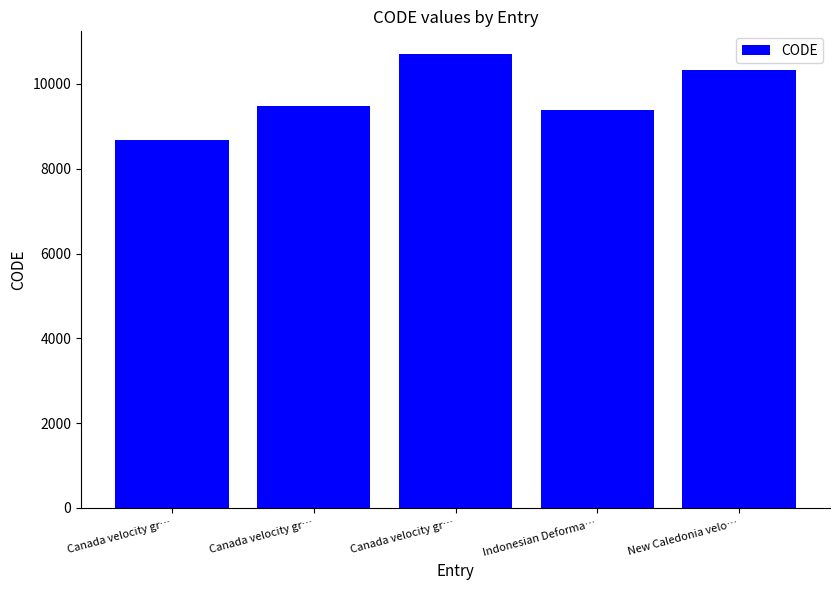

Reading right to left, transcribe all the data shown in this chart.

New Caledonia velo…=10323	Indonesian Deforma…=9375	Canada velocity gr…=10707	Canada velocity gr…=9483	Canada velocity gr…=8676